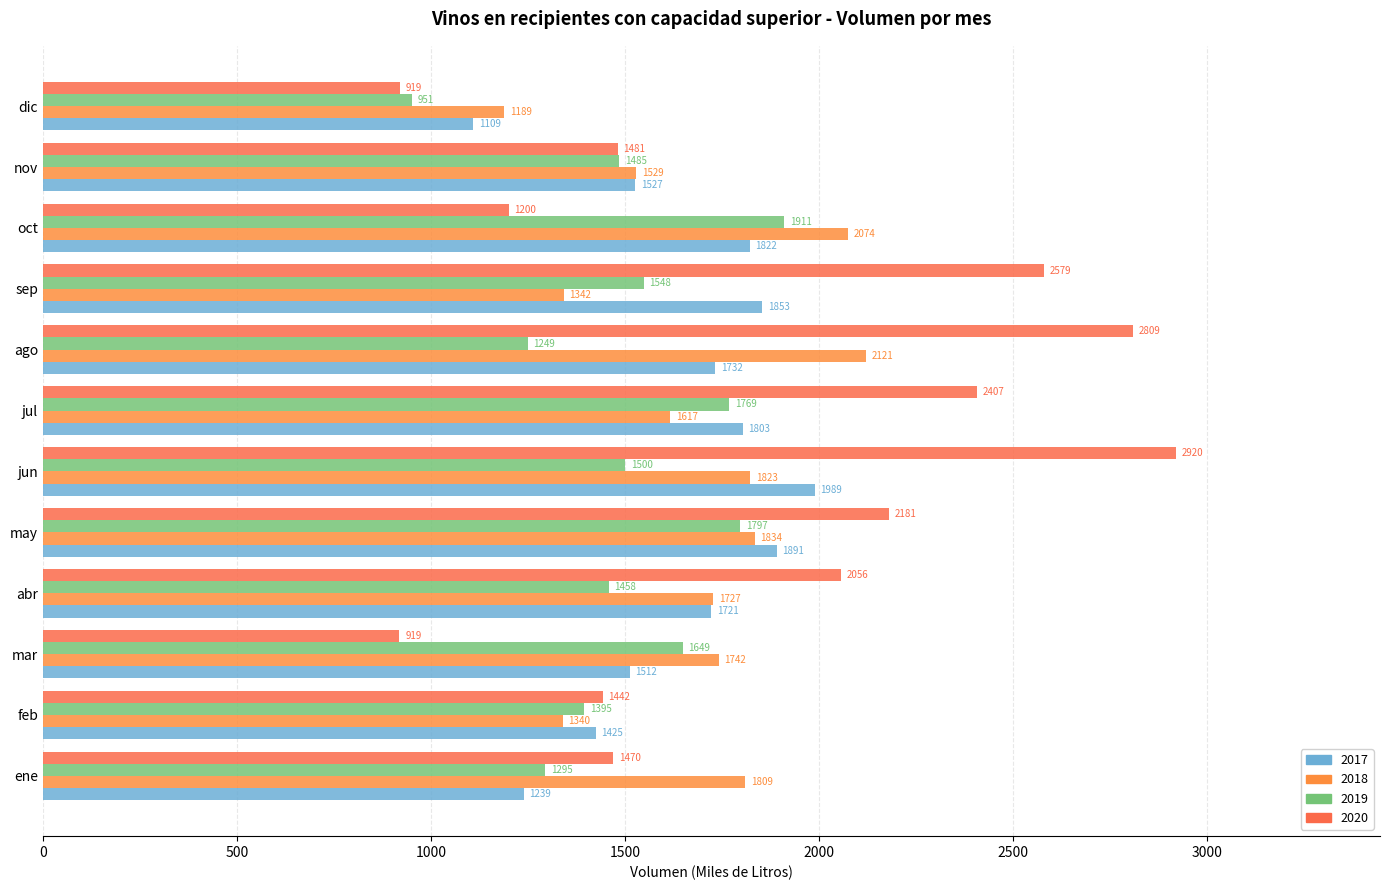

What value does the 2019 series have at jun?

1500.5